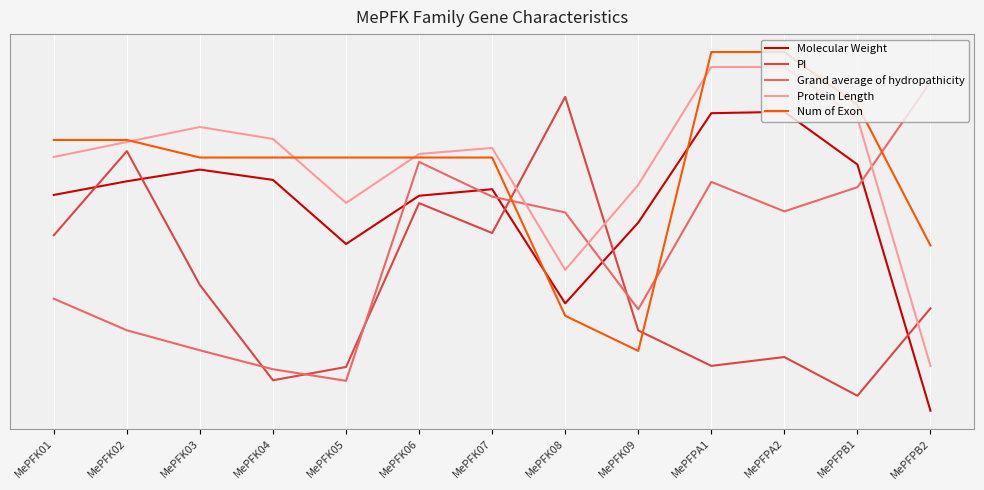

What is the spread (max minus min) of values at MePFK09?

55.5